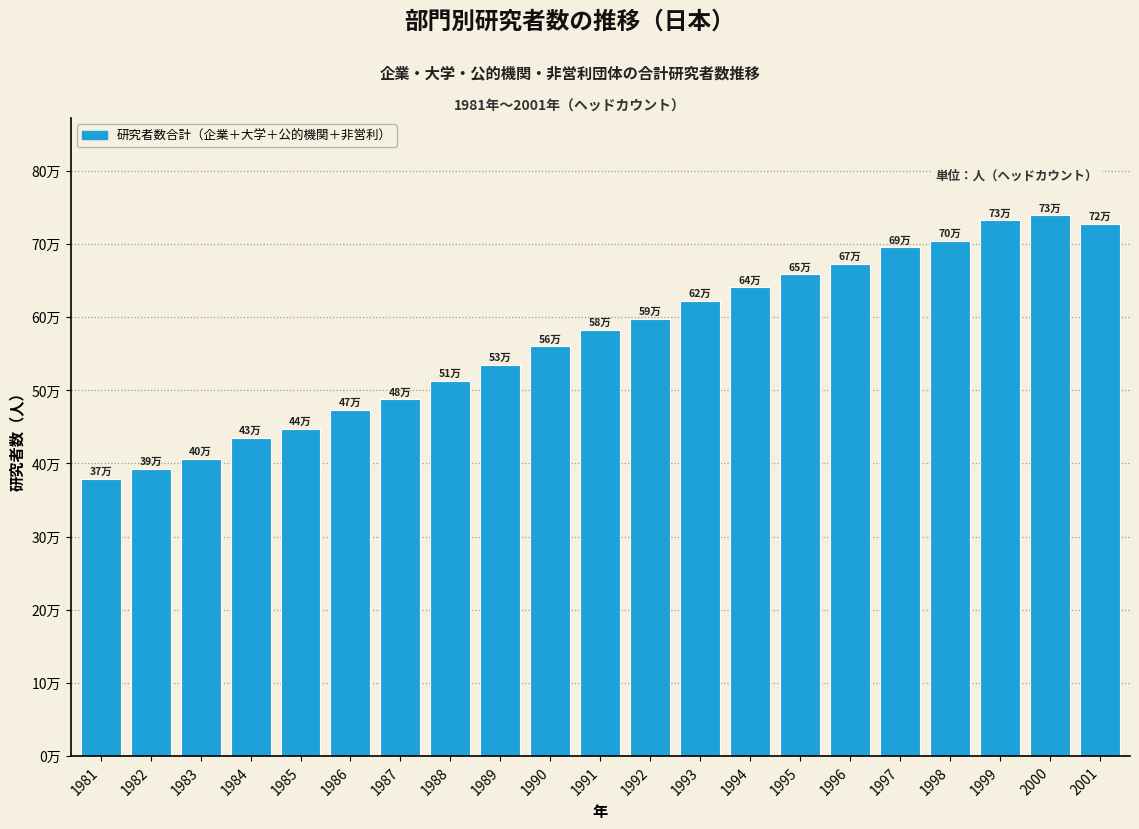

Does the chart contain any negative values?

No